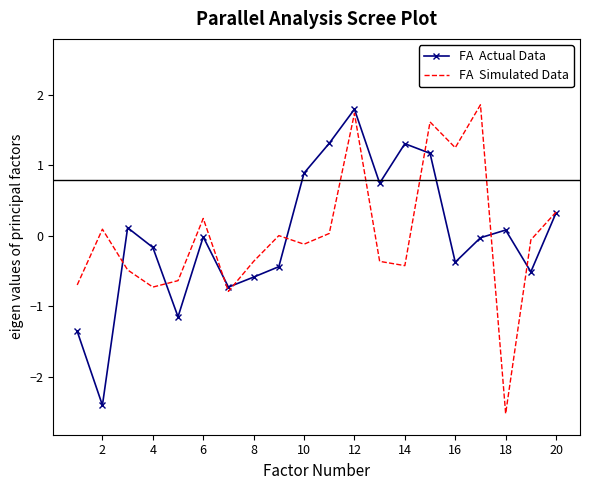

What is the maximum value shown in the chart?

1.9